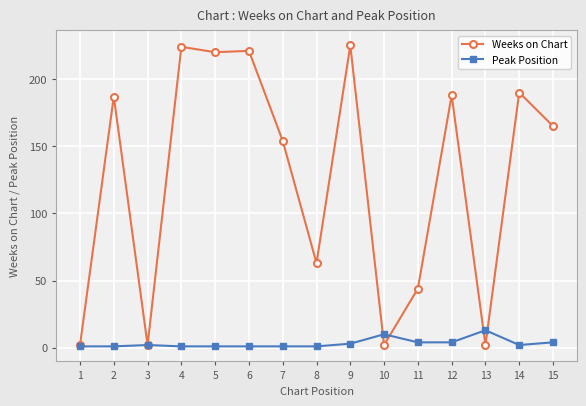

Reading left to right, list all the values displayed in this chart.

Weeks on Chart: 1=2	2=187	3=2	4=224	5=220	6=221	7=154	8=63	9=225	10=2	11=44	12=188	13=2	14=190	15=165
Peak Position: 1=1	2=1	3=2	4=1	5=1	6=1	7=1	8=1	9=3	10=10	11=4	12=4	13=13	14=2	15=4